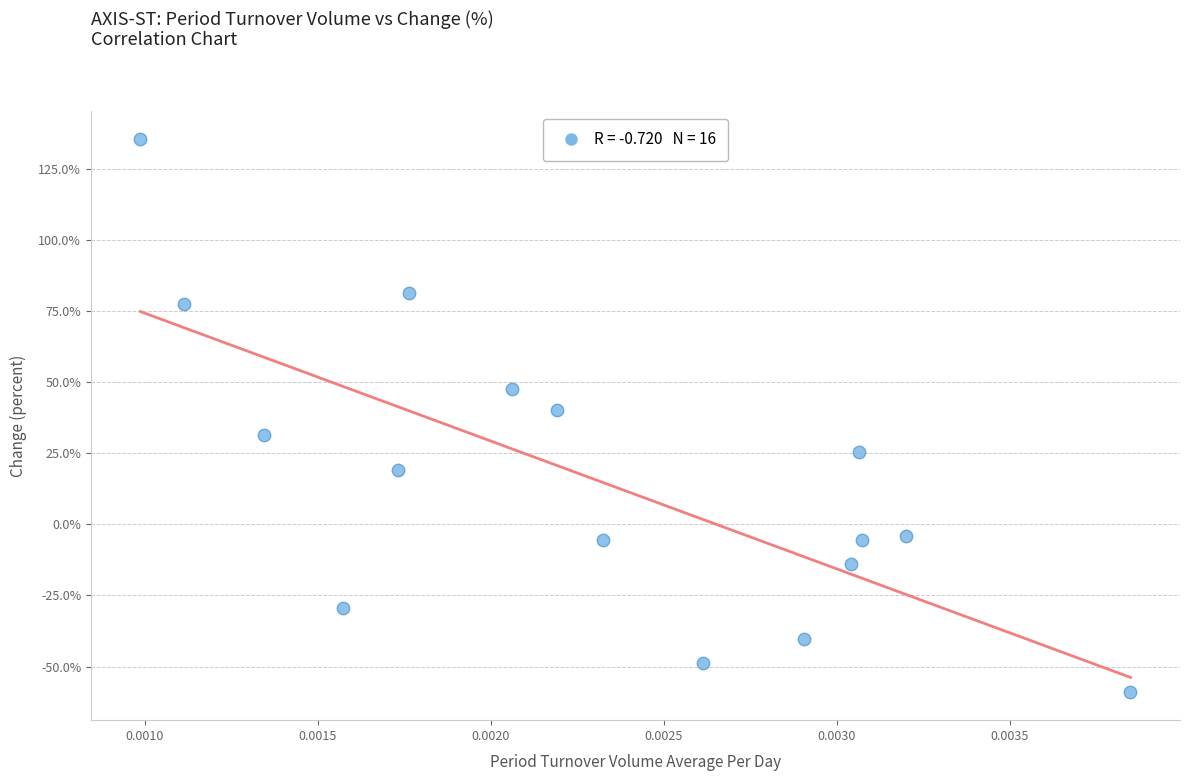

What Y value in the scatter plot is closest to 38?

40.2